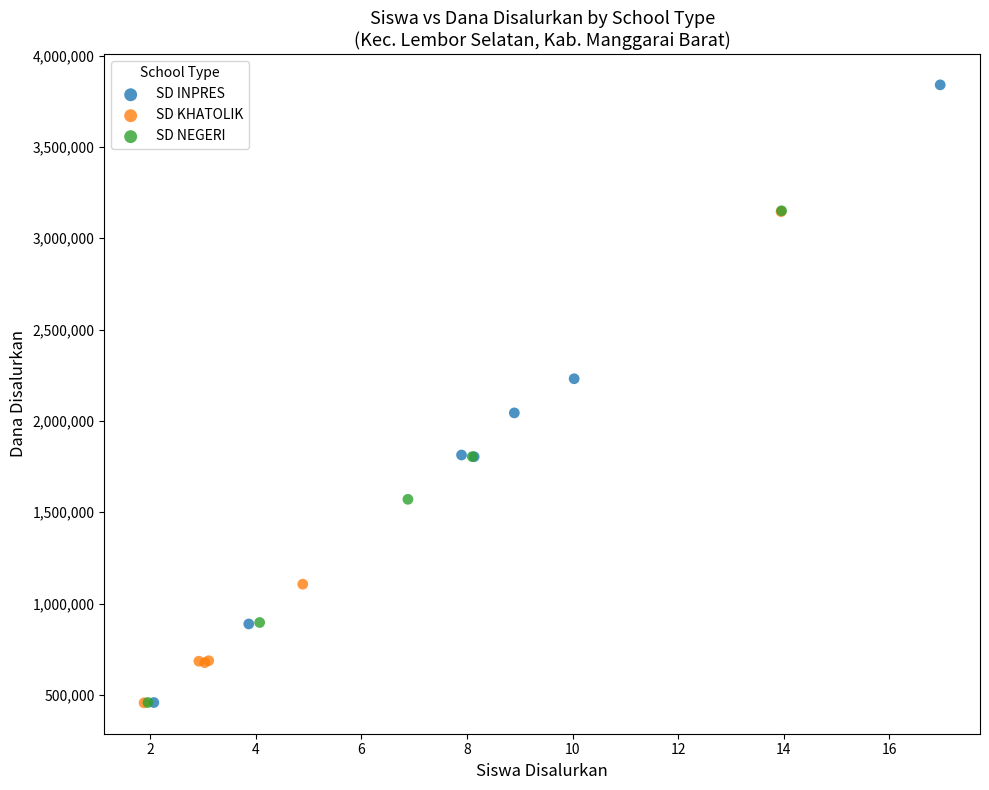

What are all the series names shown in the legend?

SD INPRES, SD KHATOLIK, SD NEGERI